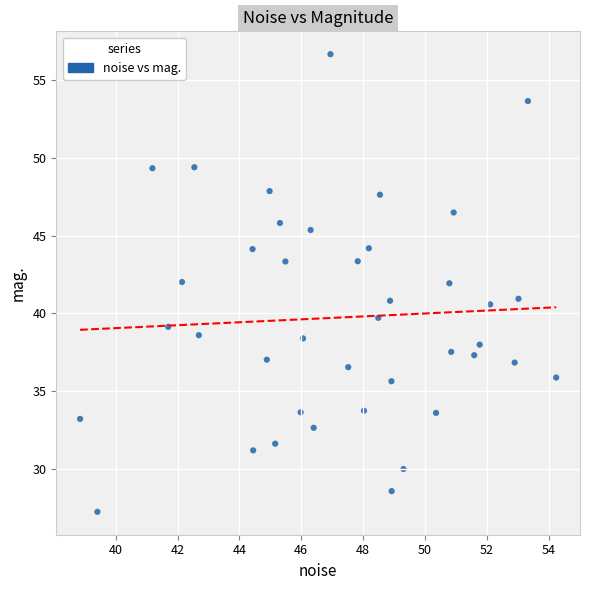

What is the range of X values (max minus min)?

15.4